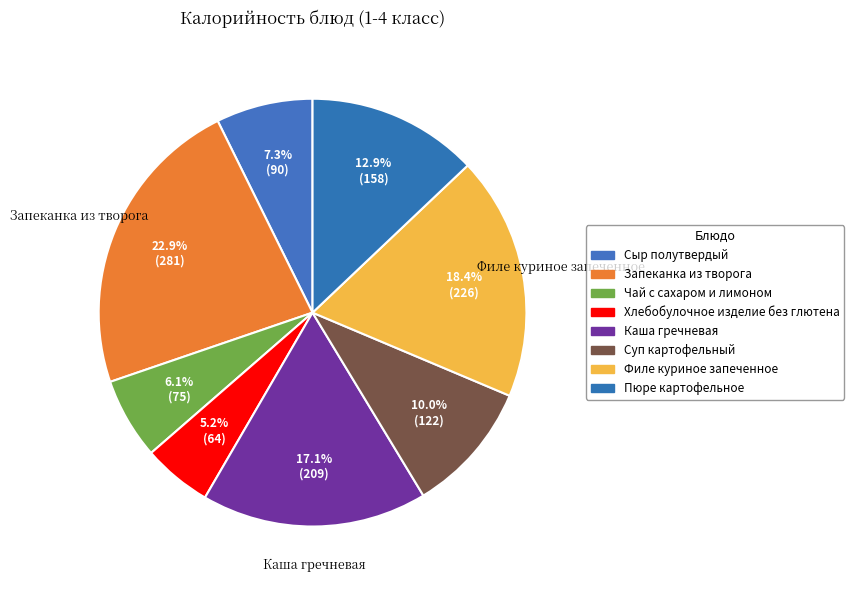

True or false: Хлебобулочное изделие без глютена accounts for 11% of the total.

False